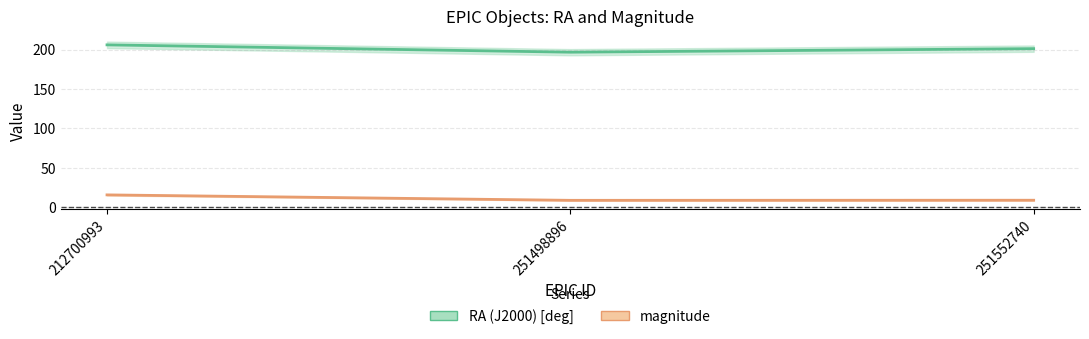

Which series has the widest spread of values?

RA (J2000) [deg]